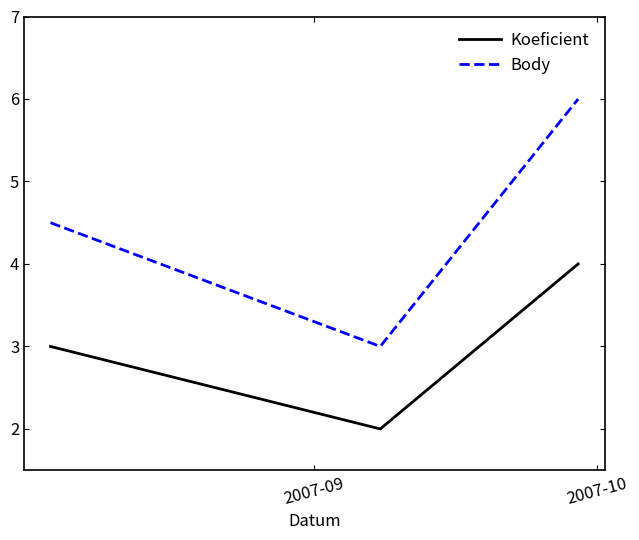

Rank the series by their maximum value, from highest to lowest.

Body, Koeficient